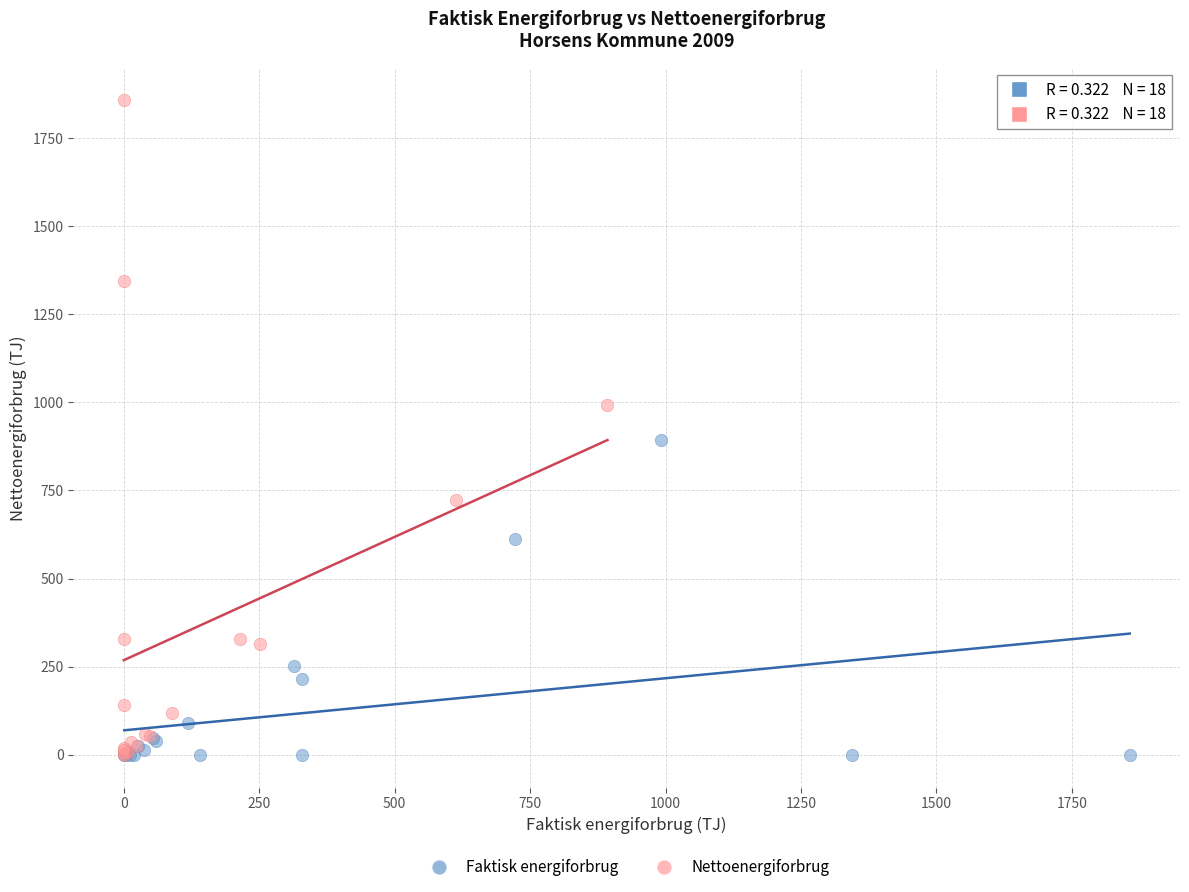

Which series has the largest Y range (max minus min)?

Nettoenergiforbrug